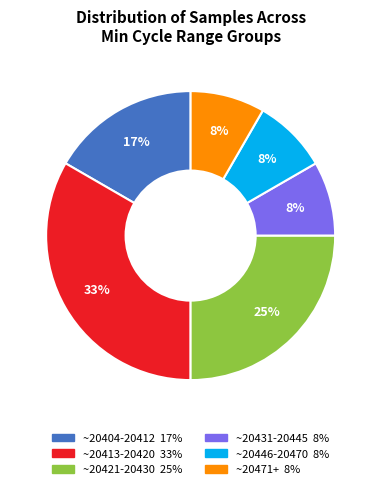

To the nearest percent, what is the average slice percentage?

17%